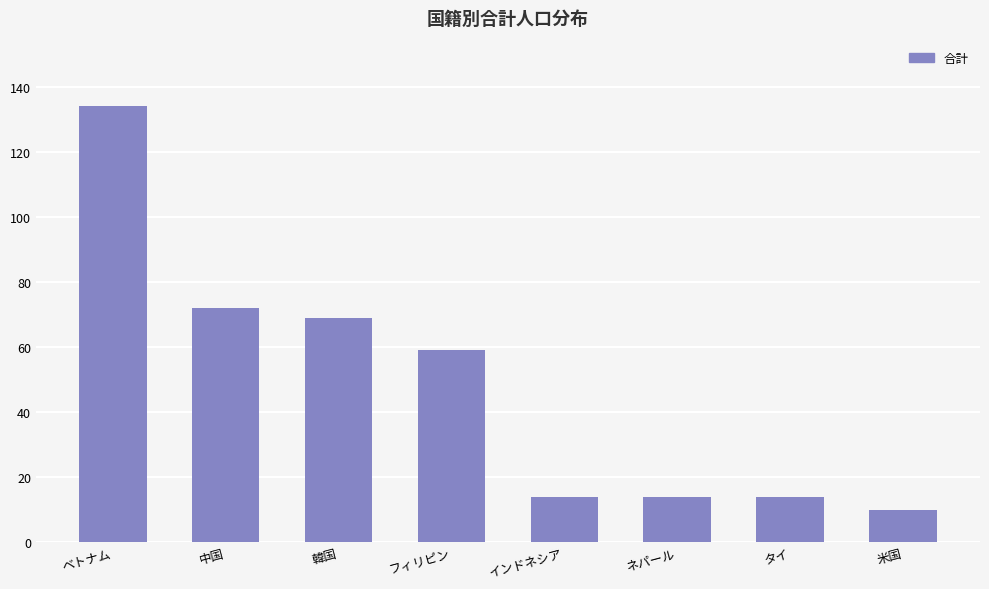

What is the value of the 7th bar from the left?

14